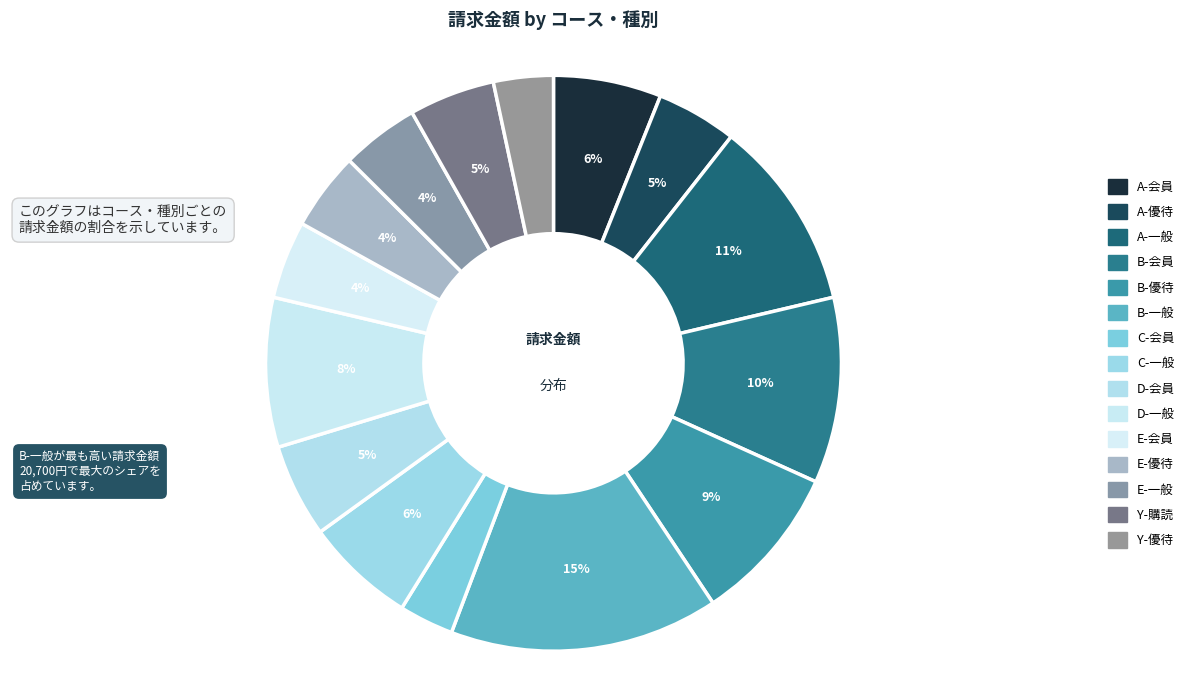

How many segments does this pie chart have?

15